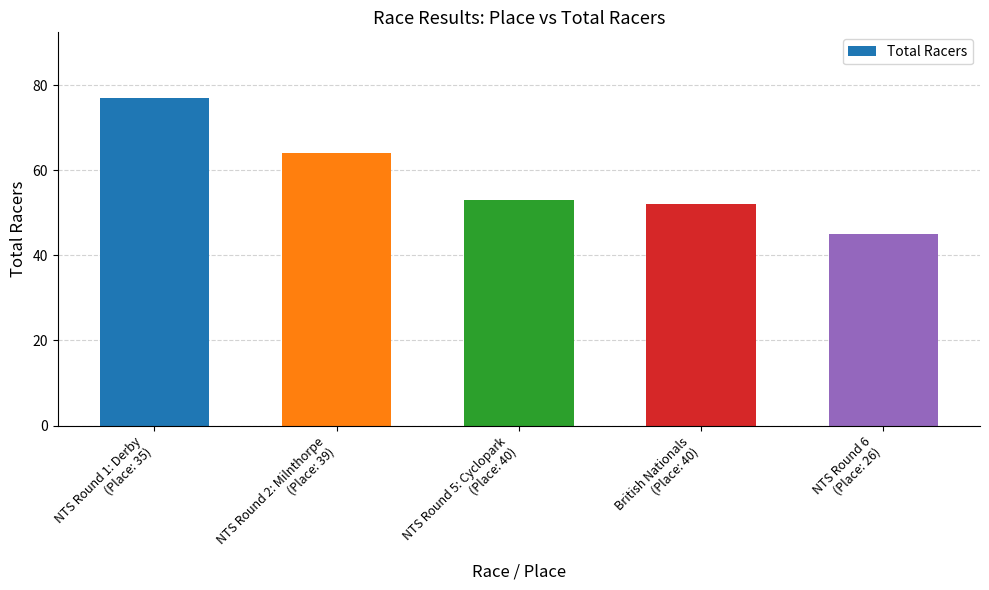

What position from the right is British Nationals
(Place: 40)?

2